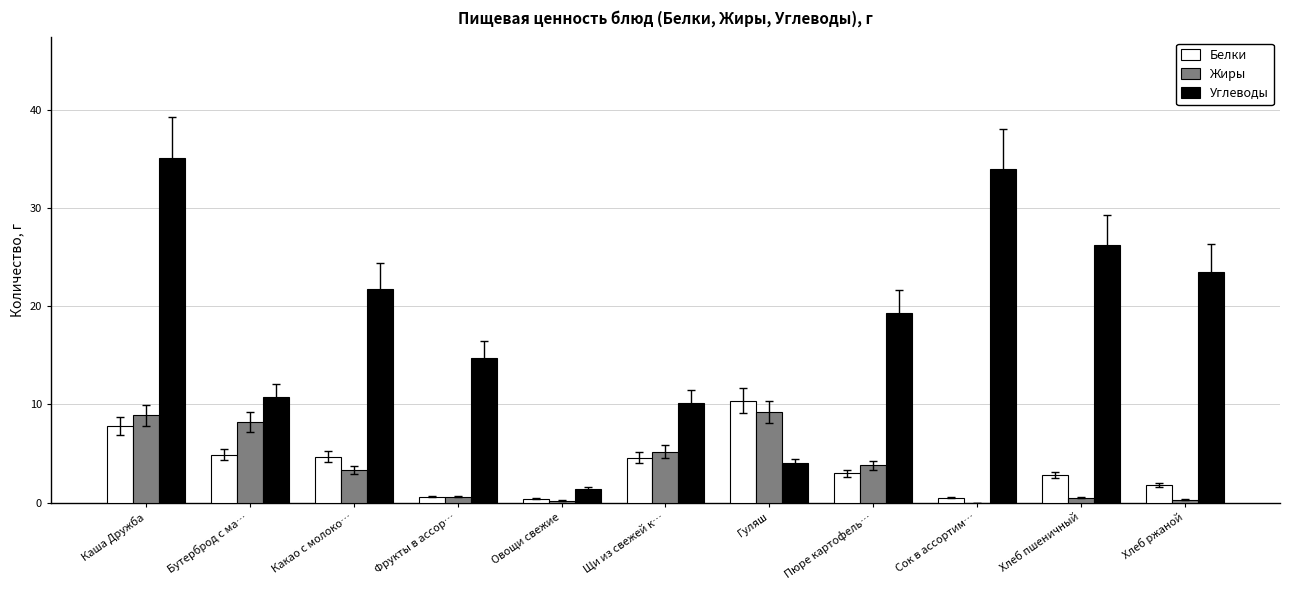

Which series changed the most between Каша Дружба and Хлеб пшеничный?

Углеводы